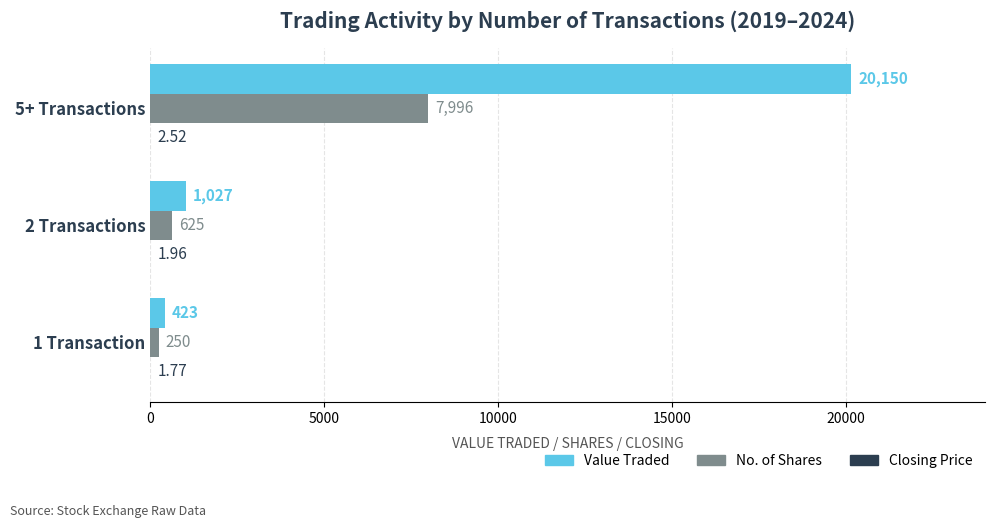

What is the sum of all Value Traded values?

21600.0